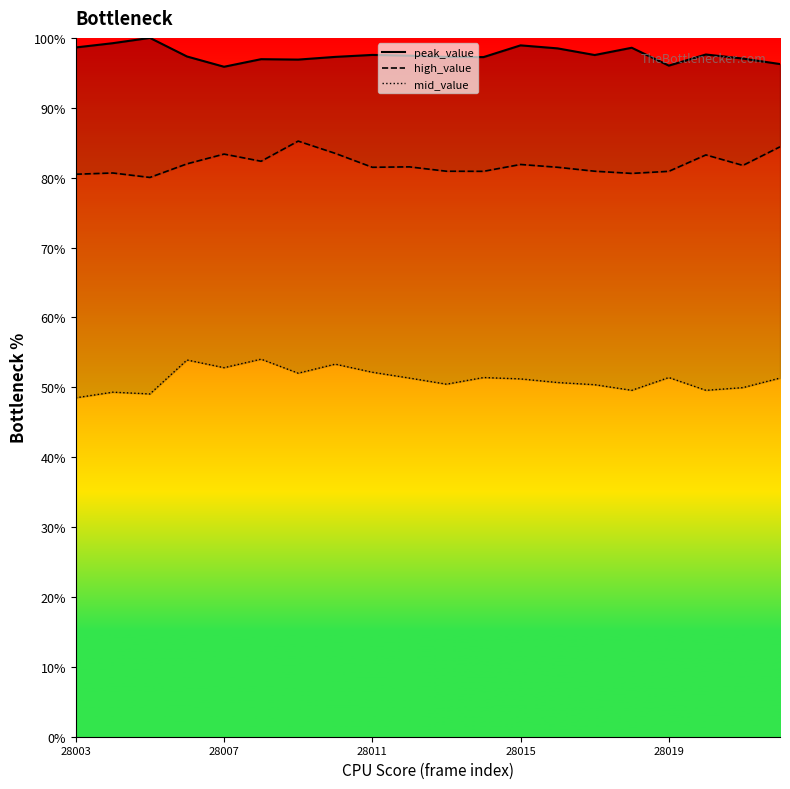

What are all the series names shown in the legend?

peak_value, high_value, mid_value